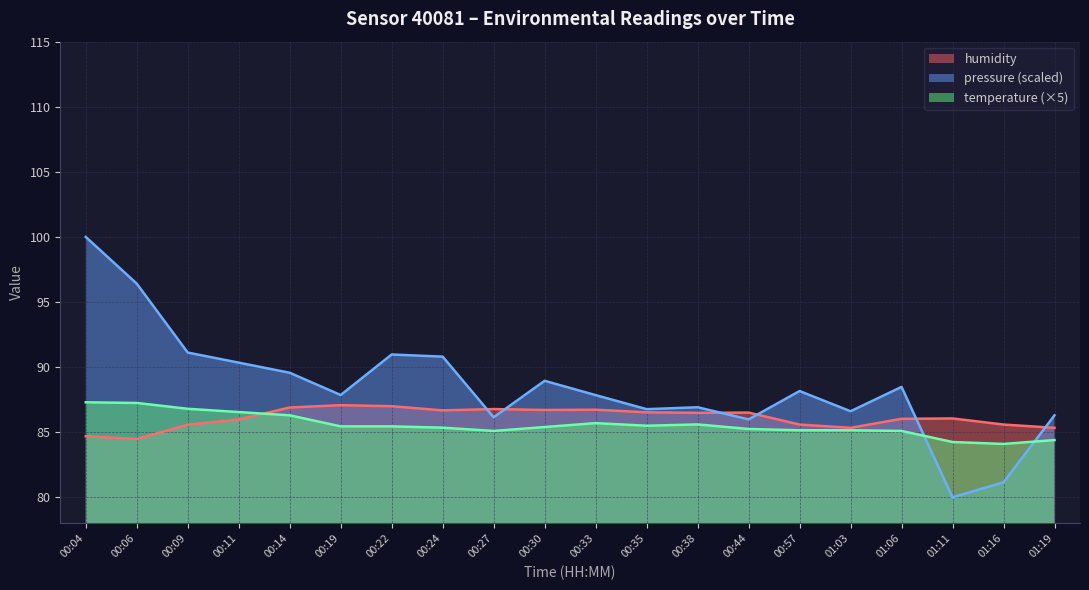

True or false: humidity has a value of 150.6 at 00:11.

False